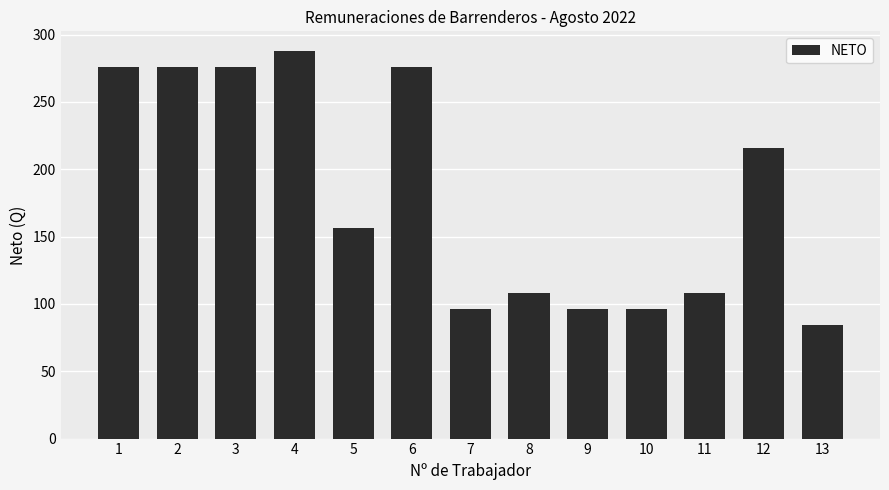

Reading left to right, transcribe all the data shown in this chart.

276	276	276	288	156	276	96	108	96	96	108	216	84